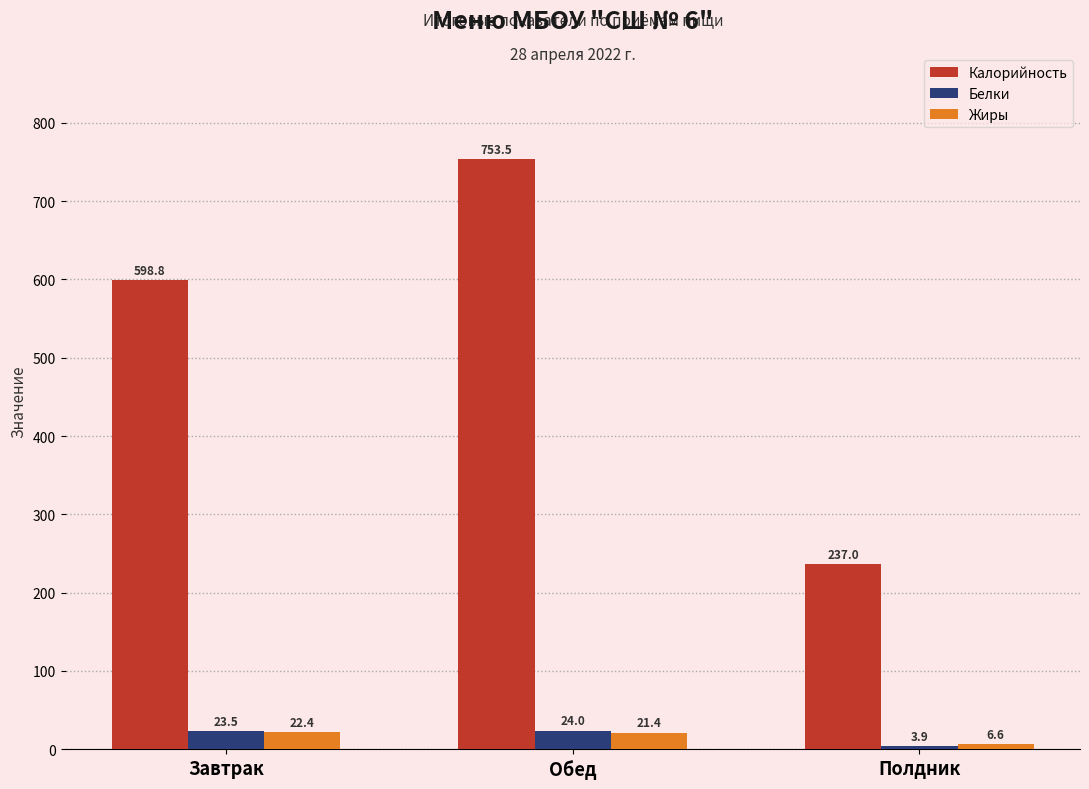

At which category does the chart reach its peak across all series?

Обед